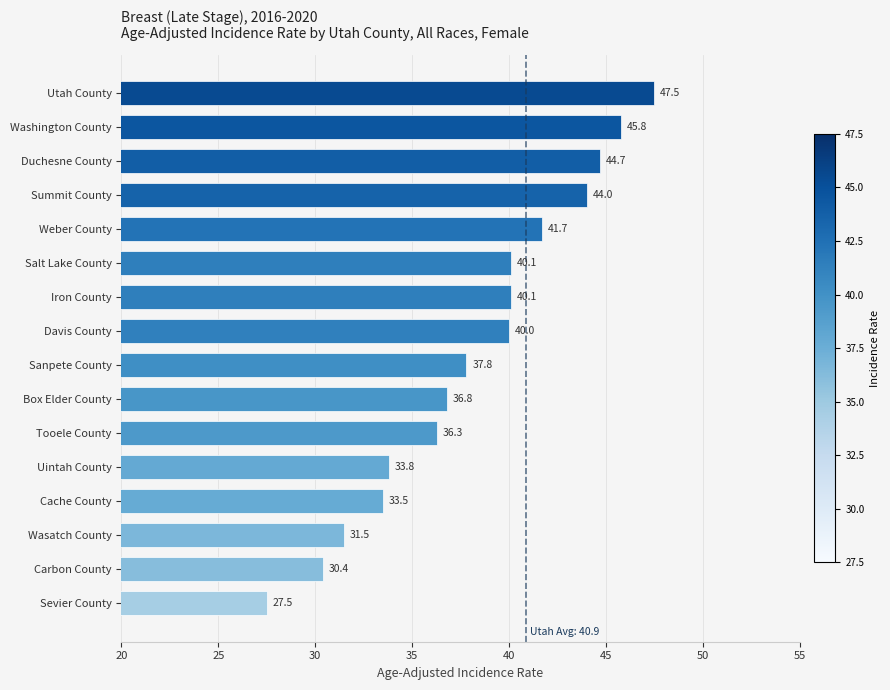

What is the difference between the values at Wasatch County and Tooele County?

4.8